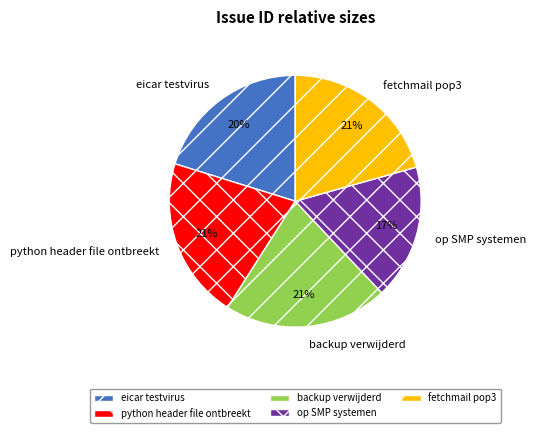

Is it true that fetchmail pop3 is 31% of the pie?

False